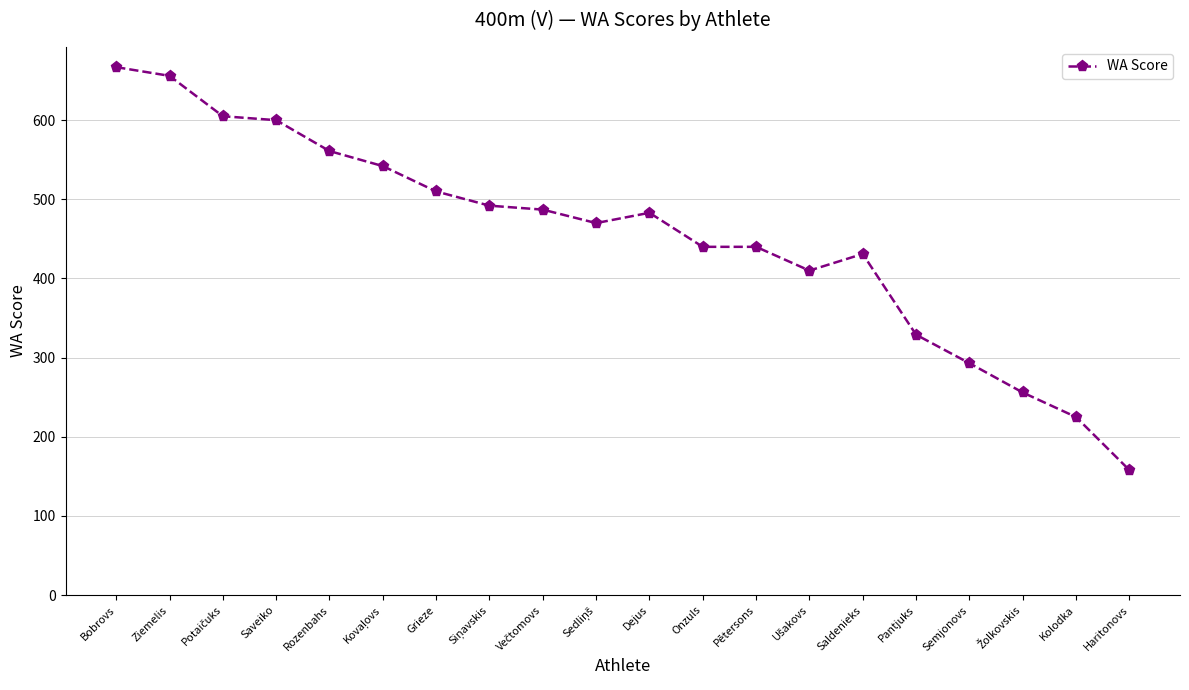

Is it true that the value at Saldenieks is 613?

False